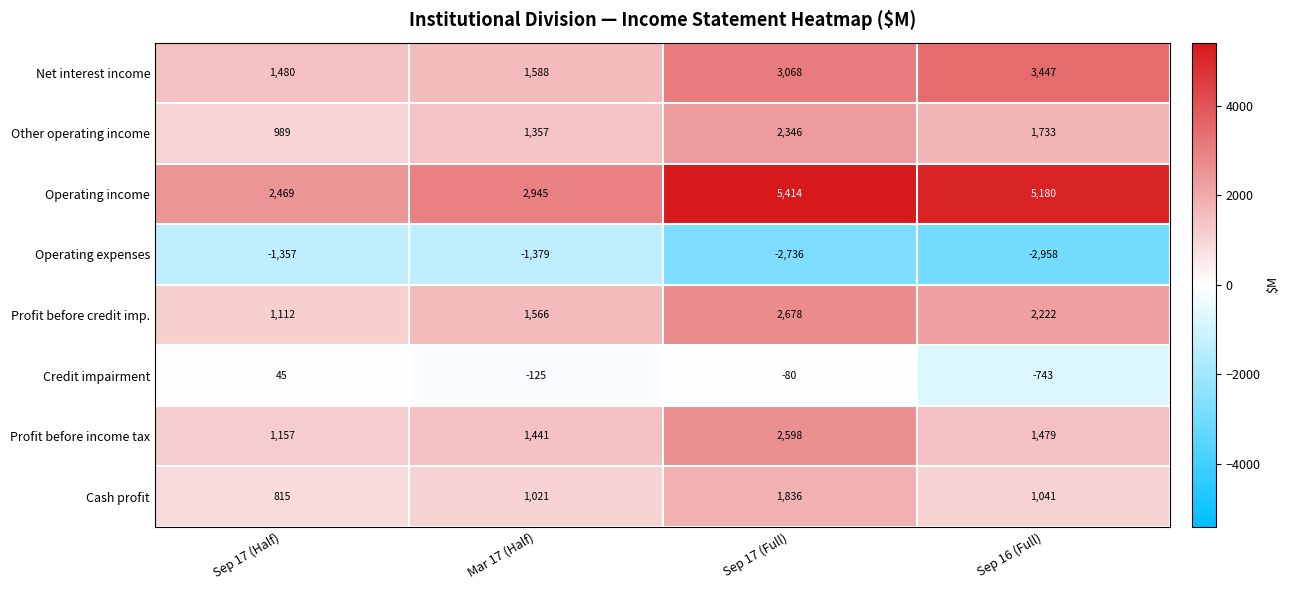

What is the sum of all Credit impairment values?

-903